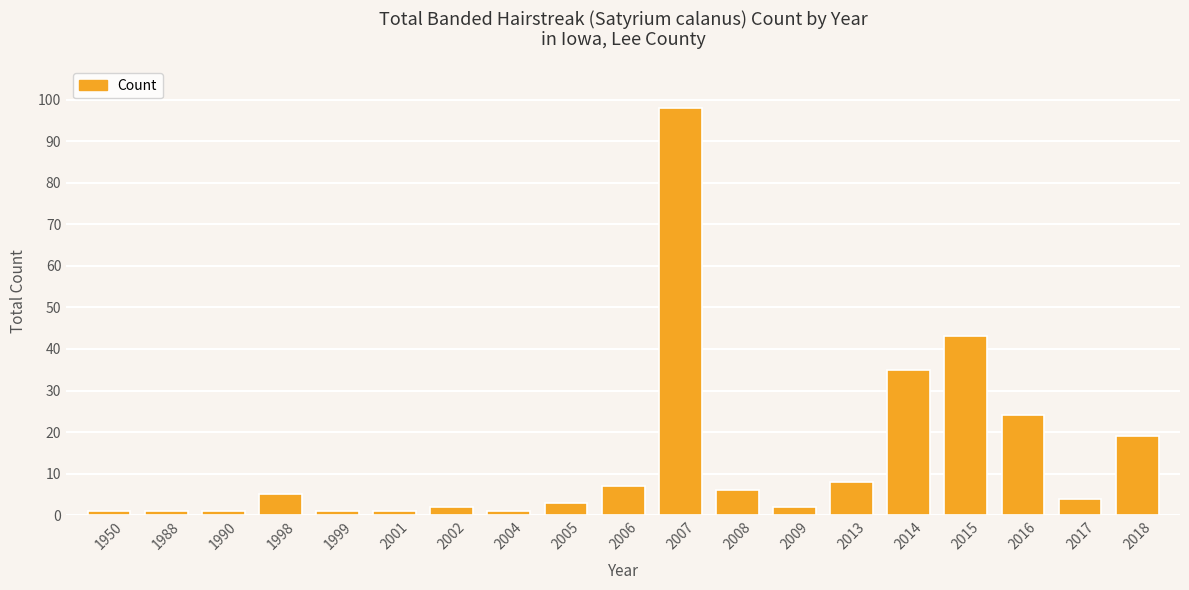

Reading left to right, transcribe all the data shown in this chart.

1950=1	1988=1	1990=1	1998=5	1999=1	2001=1	2002=2	2004=1	2005=3	2006=7	2007=98	2008=6	2009=2	2013=8	2014=35	2015=43	2016=24	2017=4	2018=19